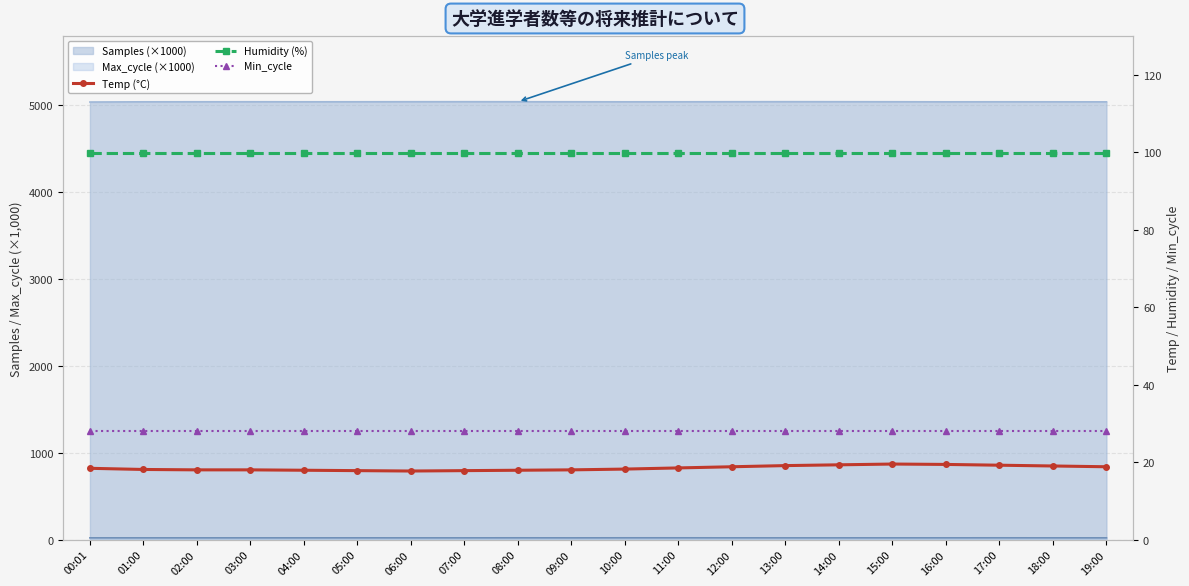

The Min_cycle series shows 28.0 at 14:00. True or false?

True